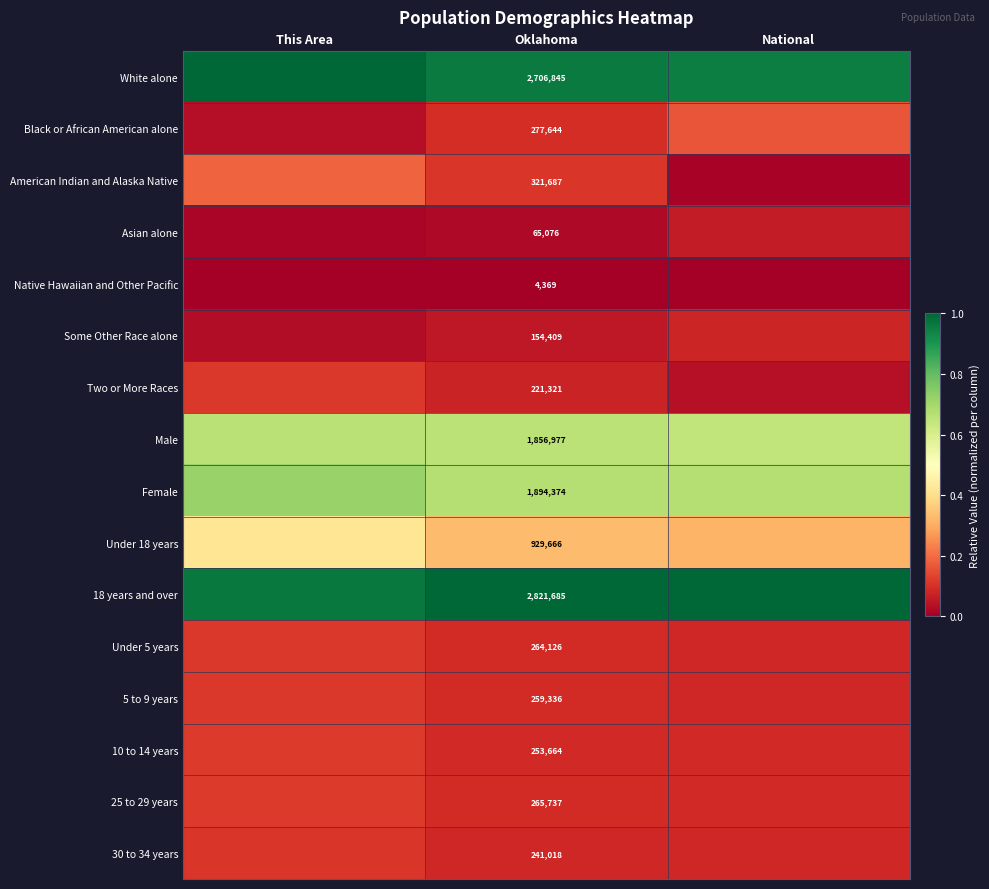

Between This Area and National, which series saw the biggest shift?

American Indian and Alaska Native